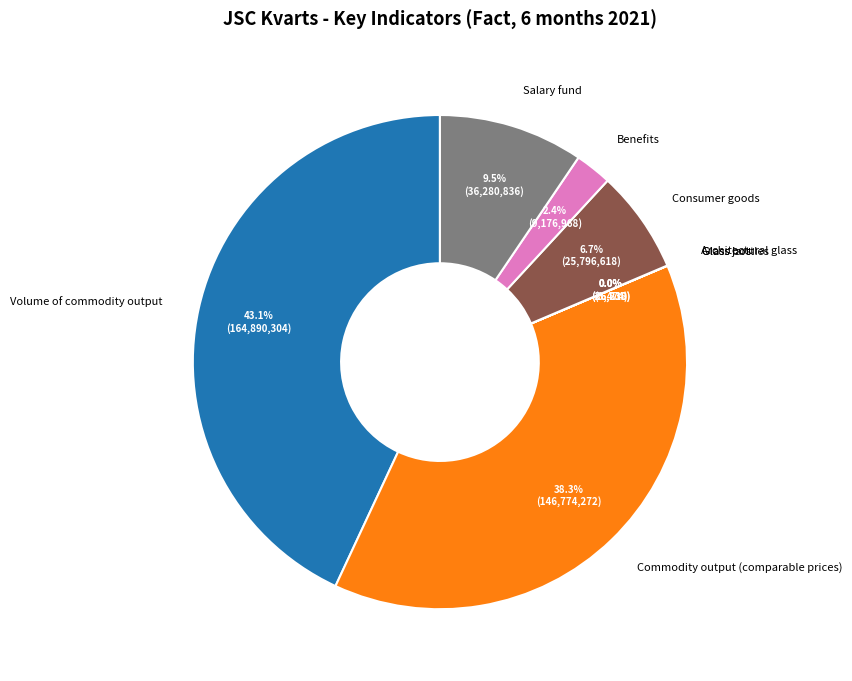

Is it true that Consumer goods is 7% of the pie?

True